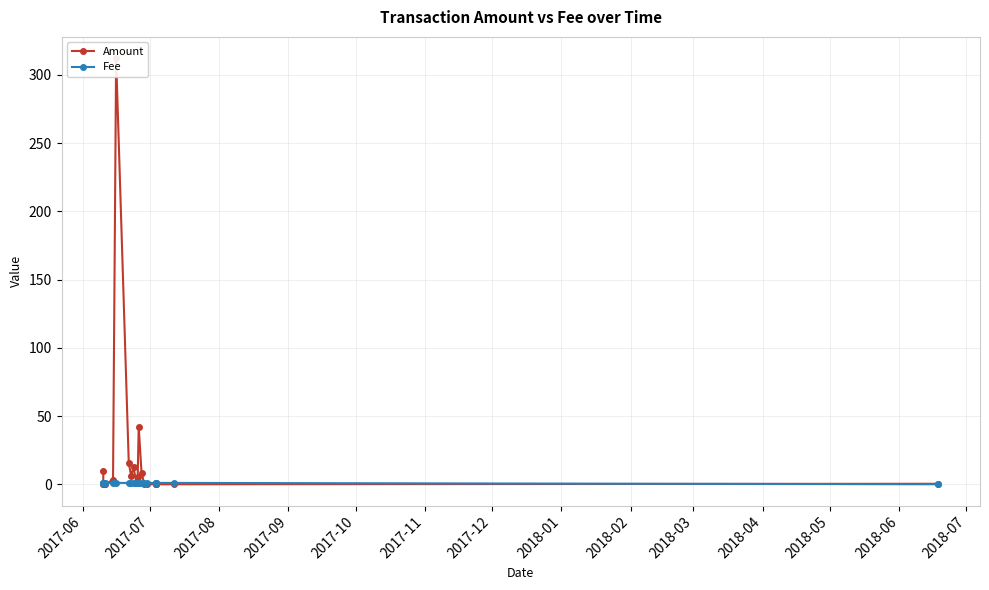

Does the chart have visible grid lines?

Yes